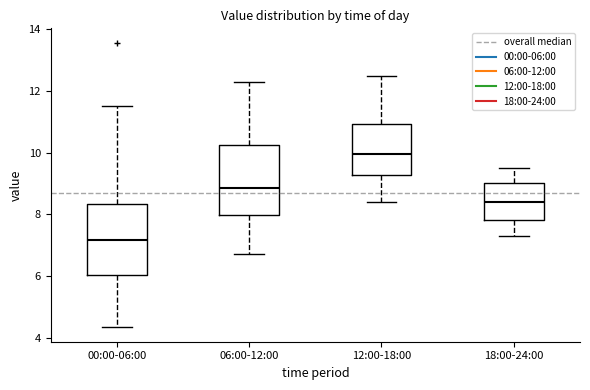

Reading left to right, transcribe this box plot: for each box, give where its median line is, the range the box spans, and where its two whiskers end, as read against the y-axis. The values are not printed on the chart, so give them approximately, as read against the axis.

00:00-06:00: median 7.2, box 6.0 to 8.4, whiskers 4.4 to 11.6
06:00-12:00: median 8.8, box 8.0 to 10.2, whiskers 6.8 to 12.4
12:00-18:00: median 10.0, box 9.2 to 11.0, whiskers 8.4 to 12.6
18:00-24:00: median 8.4, box 7.8 to 9.0, whiskers 7.4 to 9.6